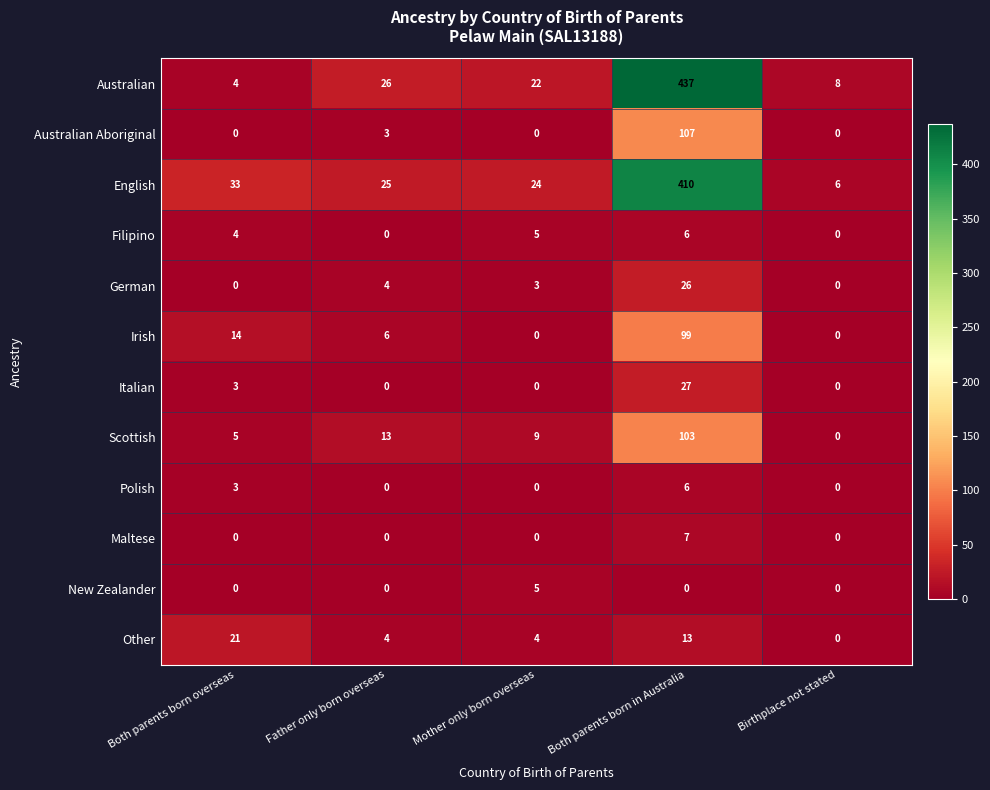

At which label is Other closest to 10?

Both parents born in Australia